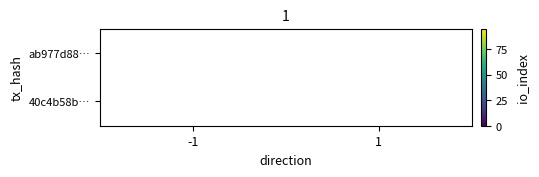

What is the smallest value displayed?

9.0